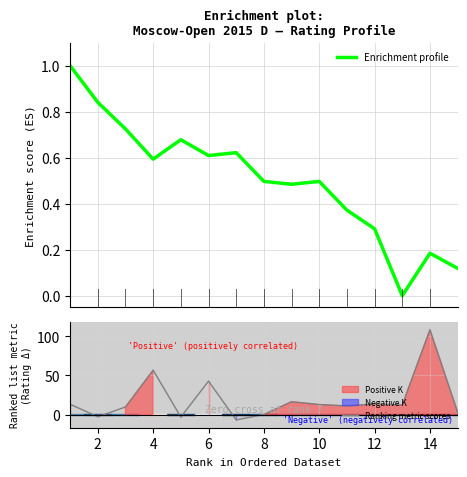

How many interior local peaks does the Ranking metric scores series have?

5